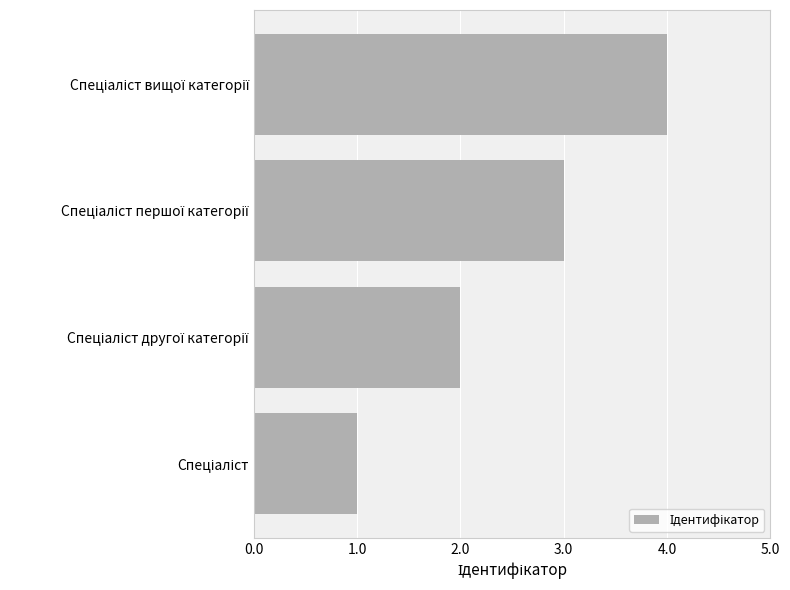

What is the maximum value shown in the chart?

4